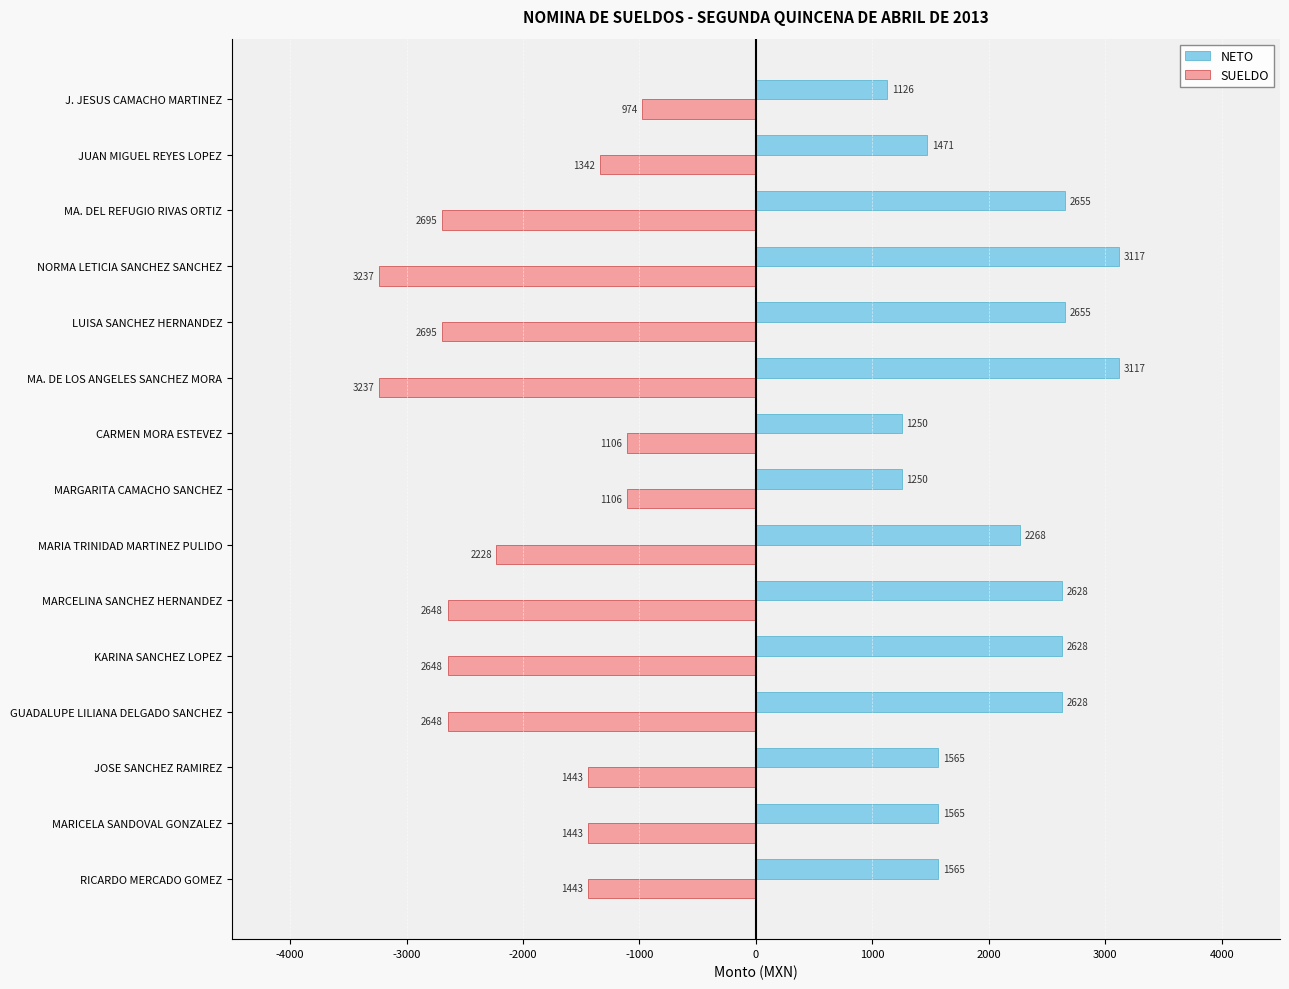

What is the difference between the highest and lowest values at MA. DE LOS ANGELES SANCHEZ MORA?

6354